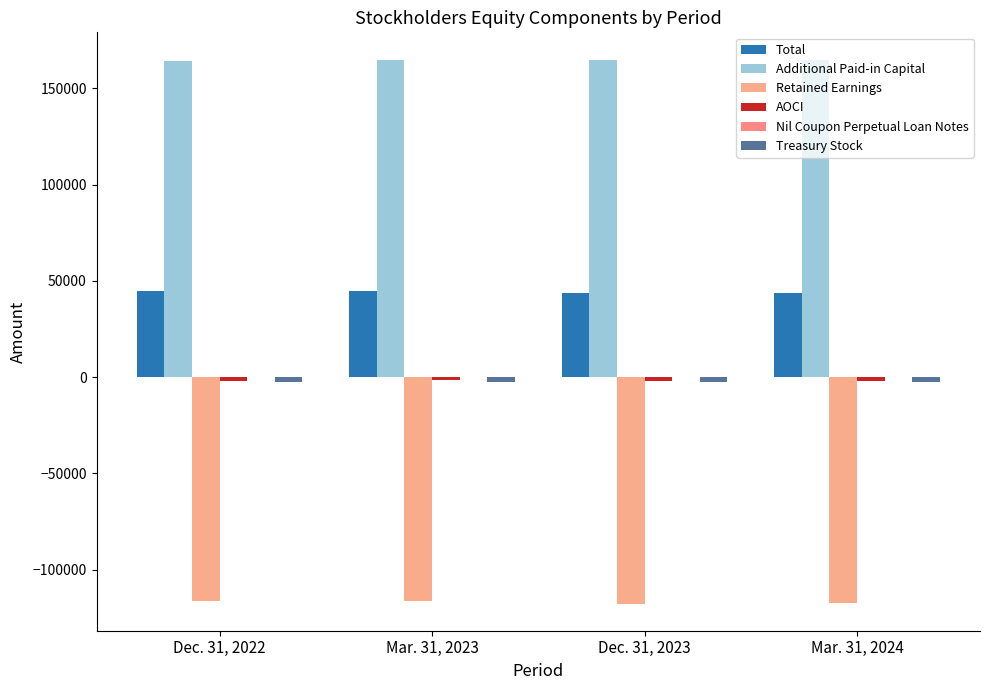

What is the difference between the maximum and minimum values in the Retained Earnings series?

1538